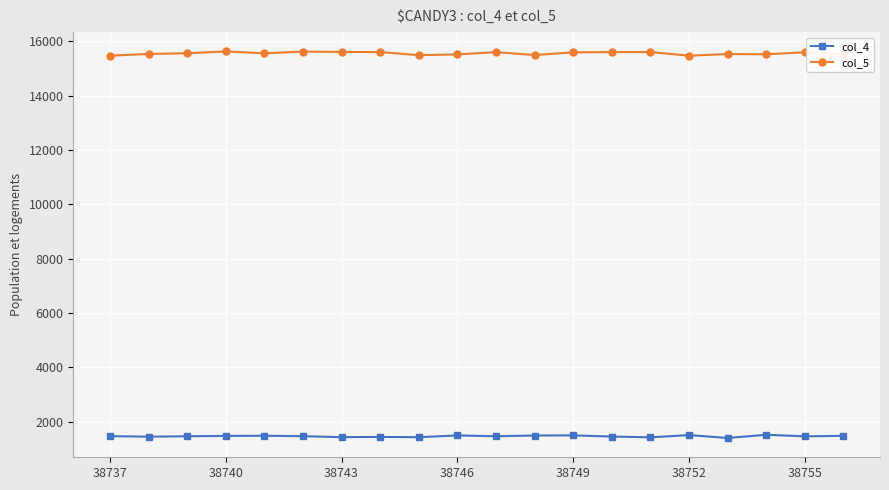

What is the difference between the second highest and second lowest values in the col_5 series?

150